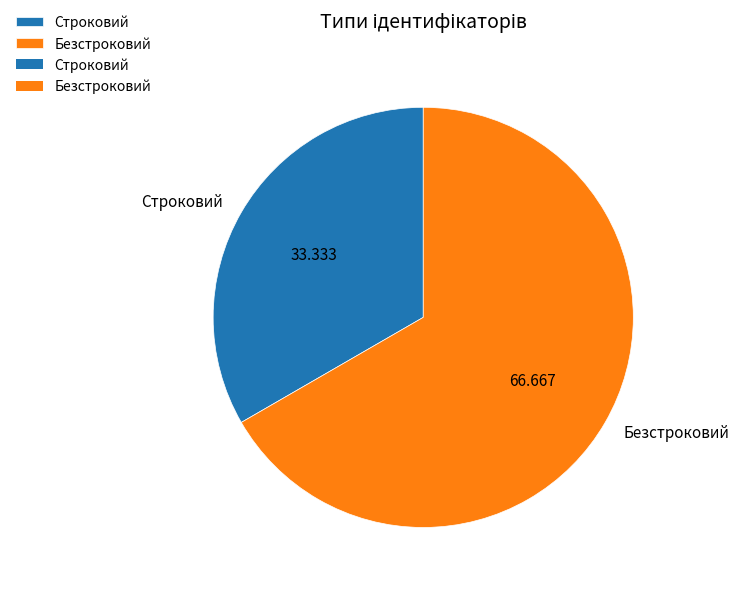

True or false: Безстроковий accounts for 67% of the total.

True